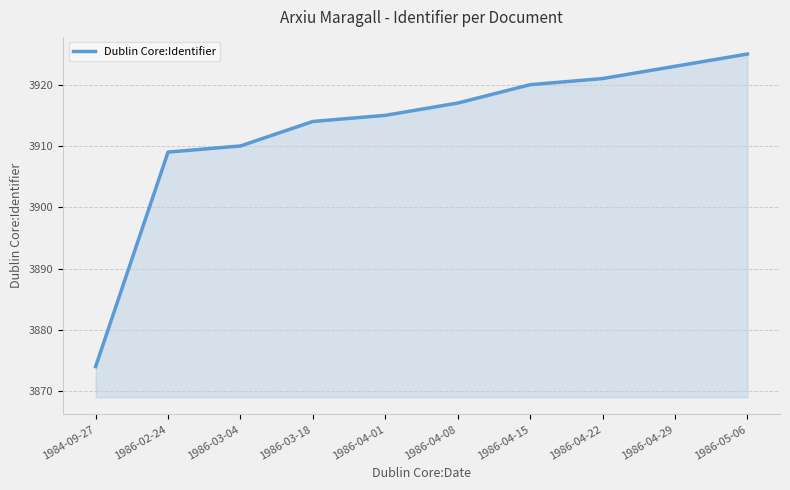

True or false: there are more than 2 points higher than both neighbors.

False